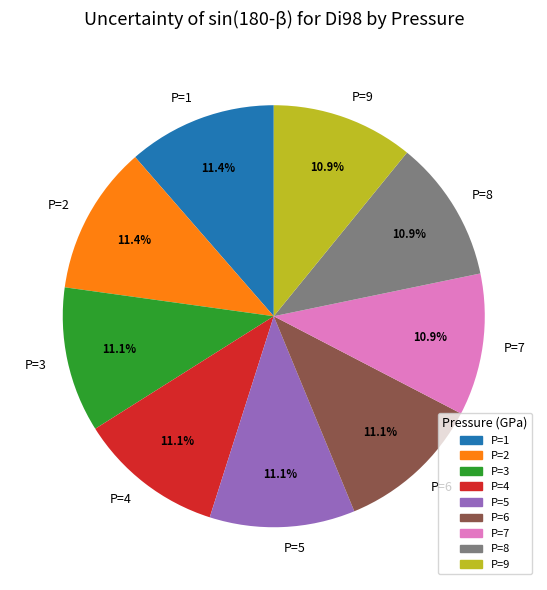

The P=3 slice represents 11% of the pie. True or false?

True